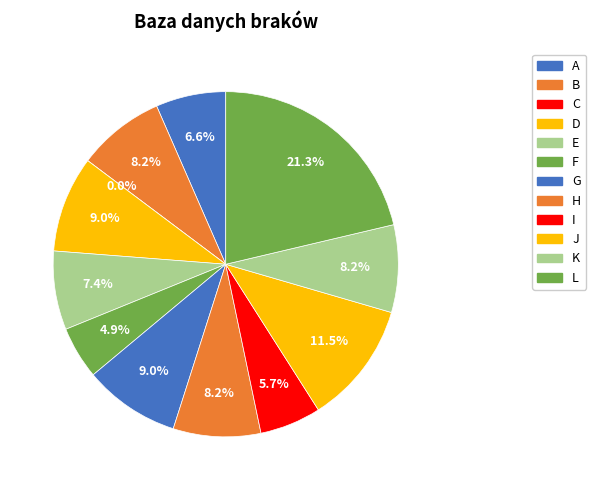

What is the ratio of the value at I to the value at H?

0.7